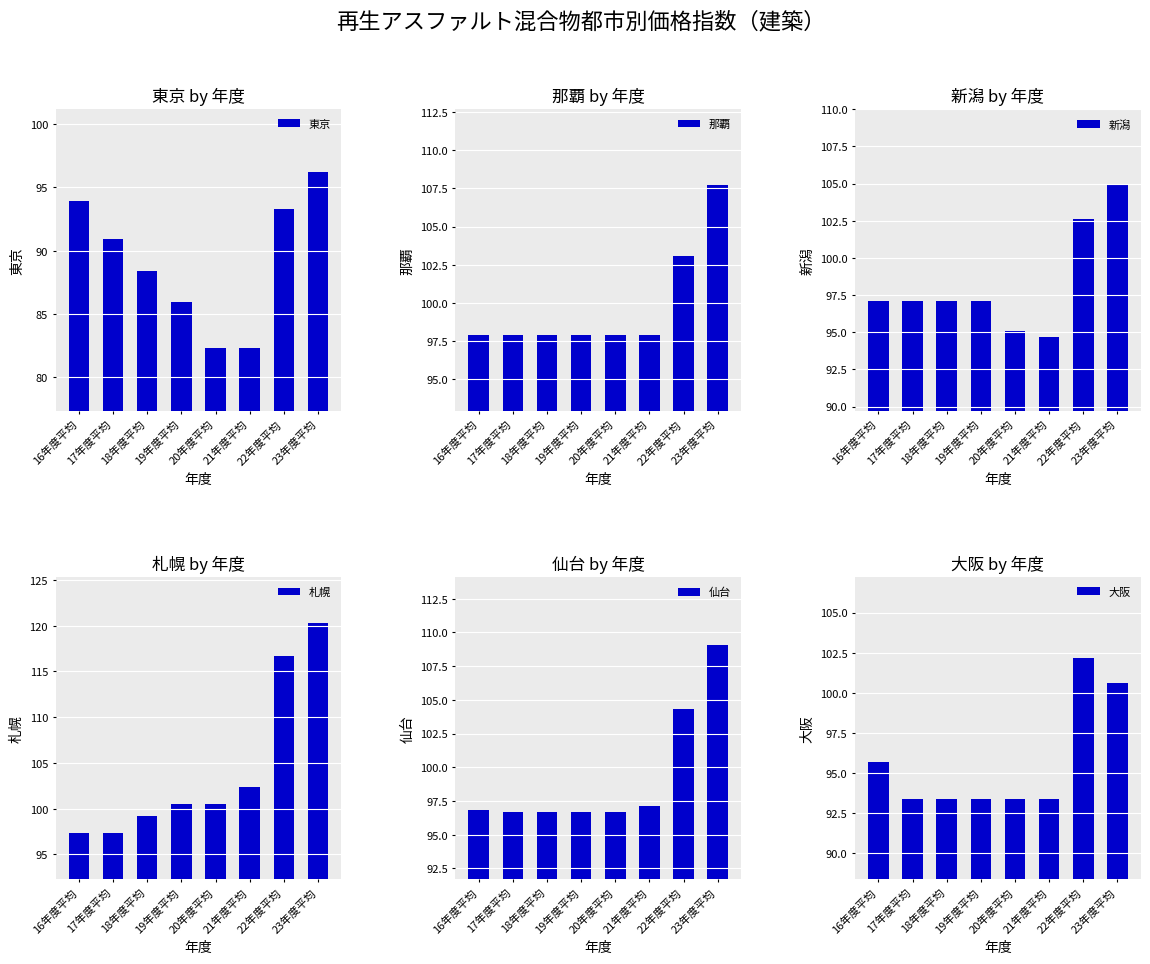

Rank the series by their maximum value, from highest to lowest.

札幌, 仙台, 那覇, 新潟, 大阪, 東京